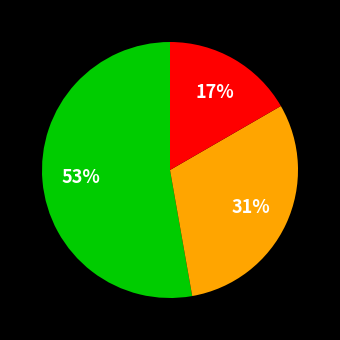

To the nearest percent, what is the difference between the largest and smallest slice percentages?

36%